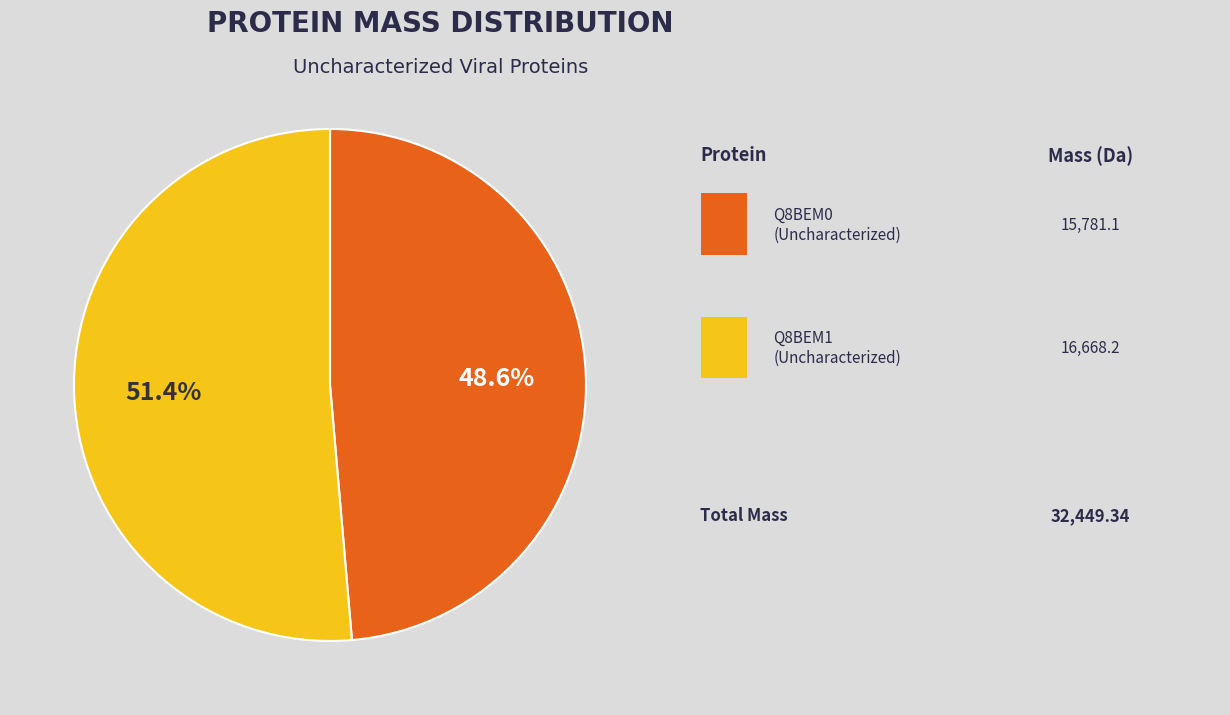

Does any single category account for the majority?

Yes